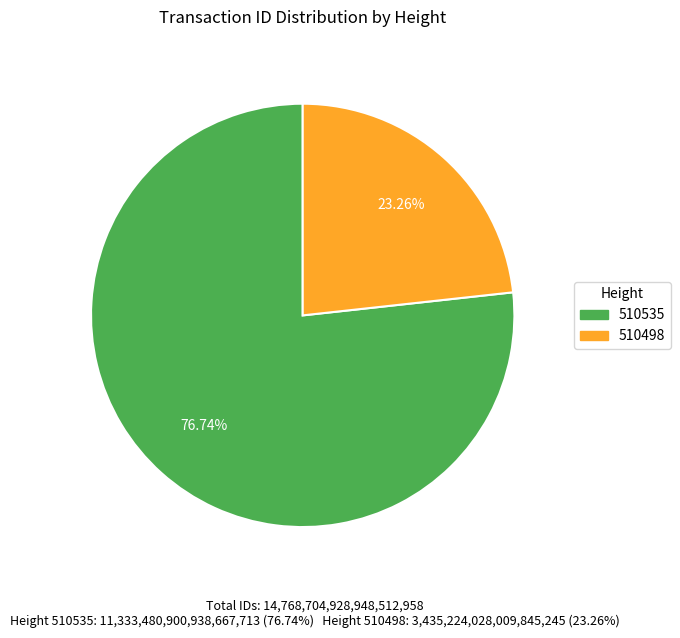

To the nearest percent, what is the average slice percentage?

50%